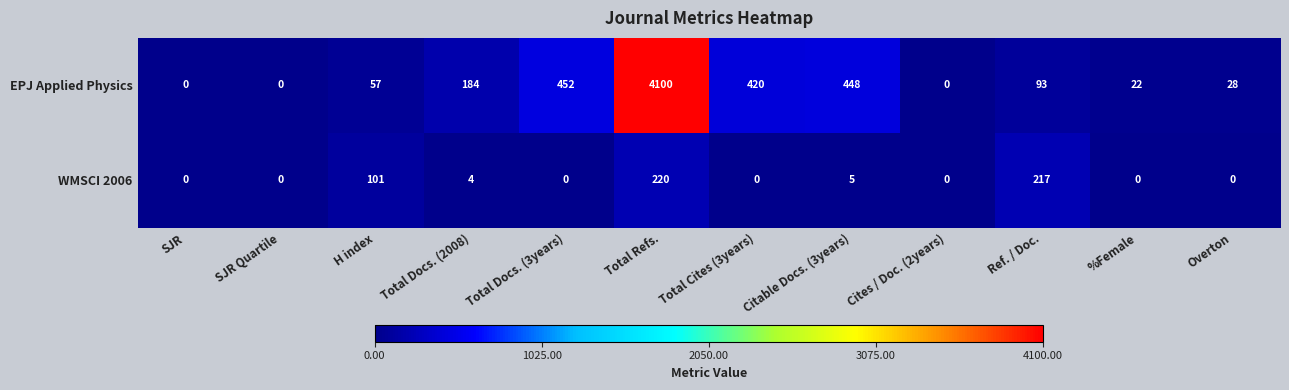

Count the number of categories in the chart.

12